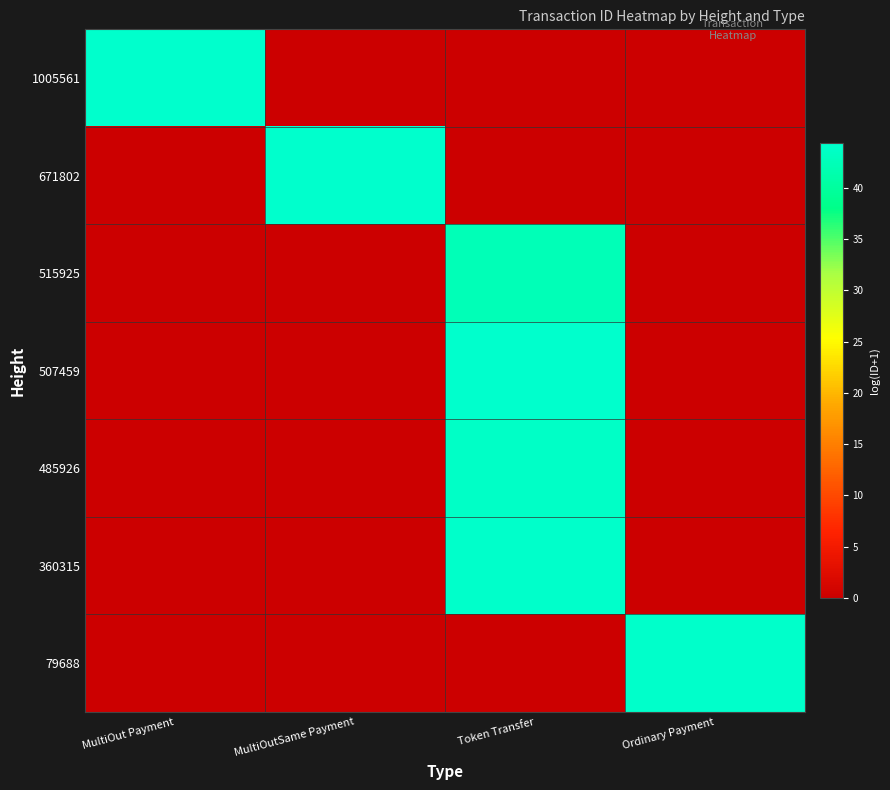

How many series are shown in this chart?

7